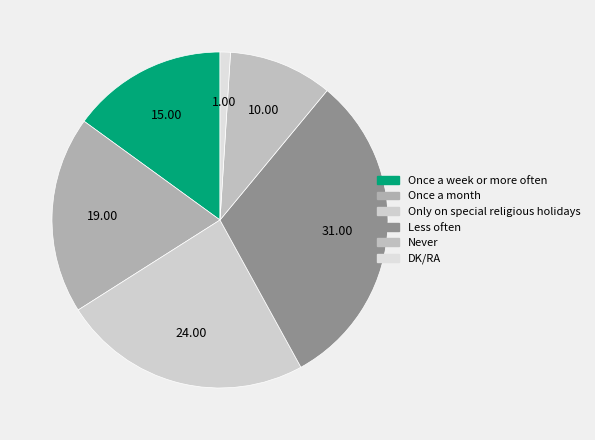

How many segments does this pie chart have?

6